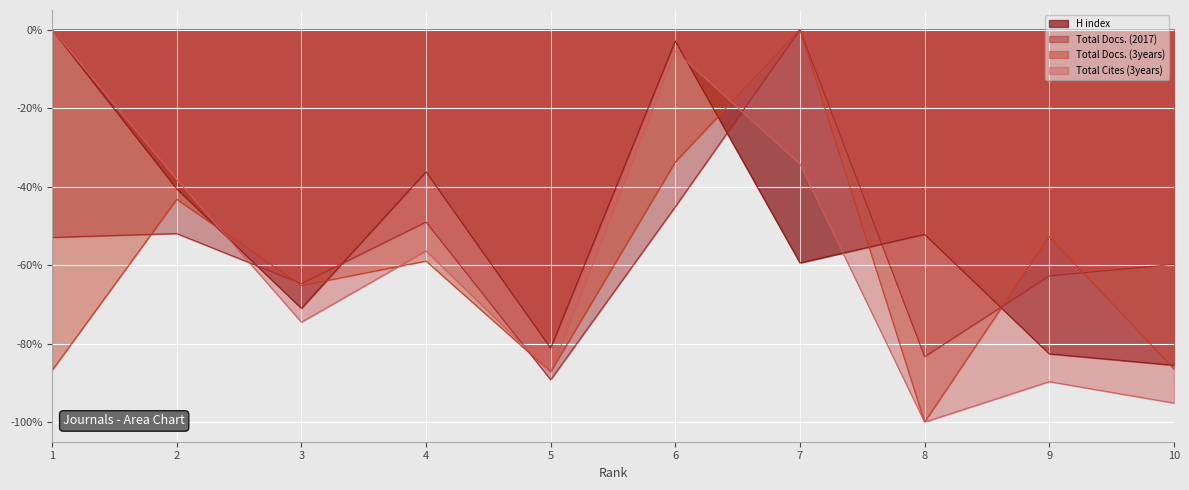

How many lines are shown in the chart?

4